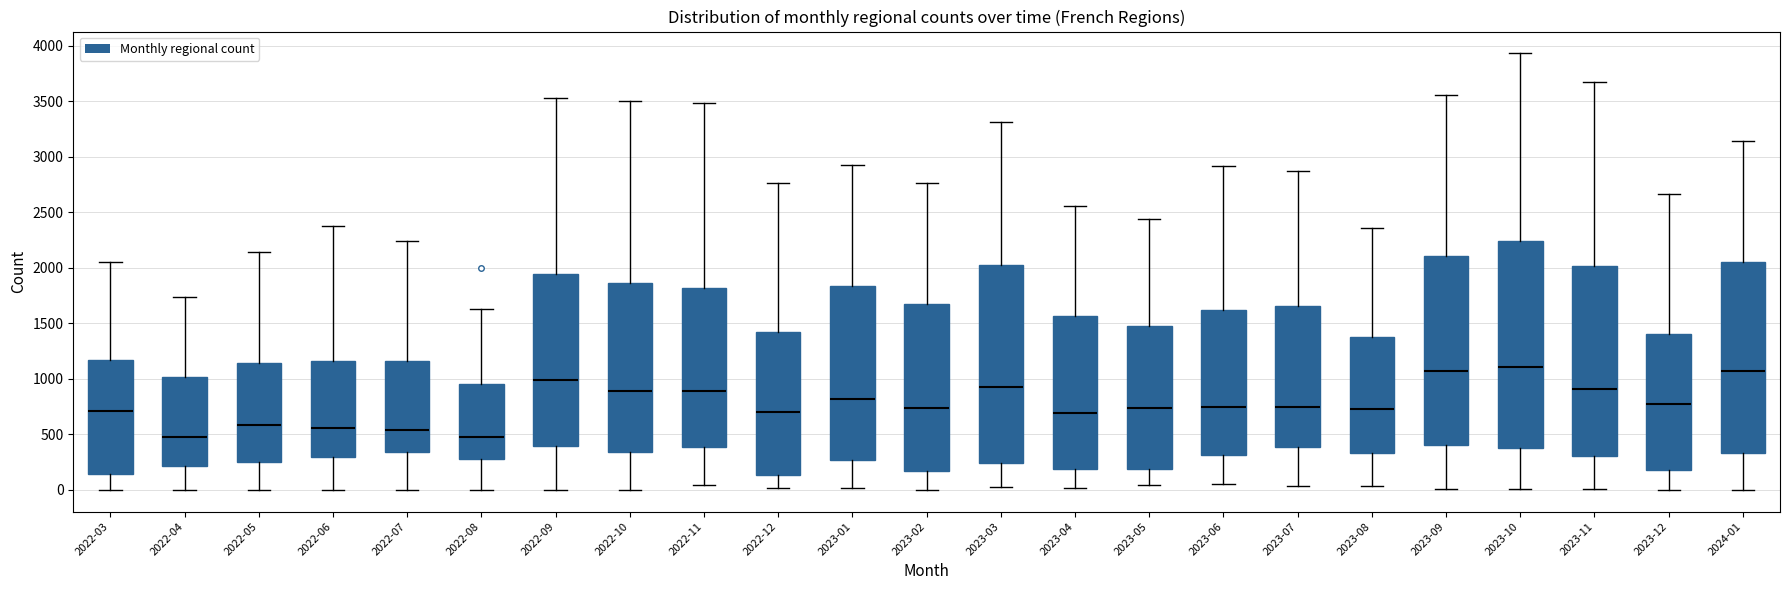

Reading left to right, transcribe this box plot: for each box, give where its median line is, the range the box spans, and where its two whiskers end, as read against the y-axis. The values are not printed on the chart, so give them approximately, as read against the axis.

2022-03: median 700, box 150 to 1150, whiskers 0 to 2050
2022-04: median 450, box 200 to 1000, whiskers 0 to 1750
2022-05: median 600, box 250 to 1150, whiskers 0 to 2150
2022-06: median 550, box 300 to 1150, whiskers 0 to 2400
2022-07: median 550, box 350 to 1150, whiskers 0 to 2250
2022-08: median 500, box 250 to 950, whiskers 0 to 1650
2022-09: median 1000, box 400 to 1950, whiskers 0 to 3550
2022-10: median 900, box 350 to 1850, whiskers 0 to 3500
2022-11: median 900, box 400 to 1800, whiskers 50 to 3500
2022-12: median 700, box 150 to 1400, whiskers 0 to 2750
2023-01: median 800, box 250 to 1850, whiskers 0 to 2950
2023-02: median 750, box 150 to 1700, whiskers 0 to 2750
2023-03: median 950, box 250 to 2000, whiskers 0 to 3300
2023-04: median 700, box 200 to 1550, whiskers 0 to 2550
2023-05: median 750, box 200 to 1450, whiskers 50 to 2450
2023-06: median 750, box 300 to 1600, whiskers 50 to 2900
2023-07: median 750, box 400 to 1650, whiskers 50 to 2850
2023-08: median 750, box 350 to 1400, whiskers 50 to 2350
2023-09: median 1050, box 400 to 2100, whiskers 0 to 3550
2023-10: median 1100, box 400 to 2250, whiskers 0 to 3950
2023-11: median 900, box 300 to 2000, whiskers 0 to 3700
2023-12: median 750, box 200 to 1400, whiskers 0 to 2650
2024-01: median 1050, box 350 to 2050, whiskers 0 to 3150